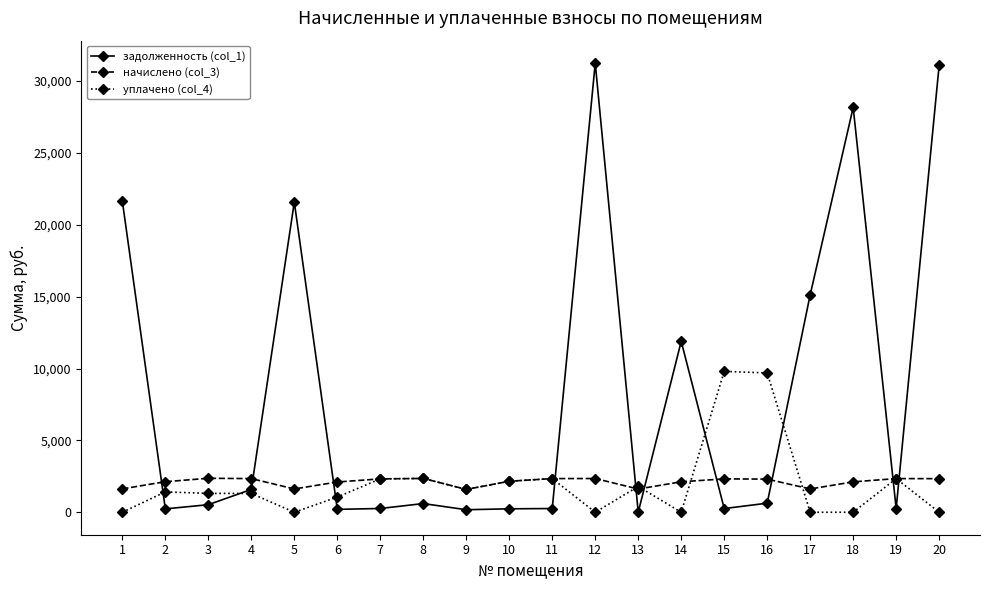

True or false: начислено (col_3) and задолженность (col_1) cross at least once.

True